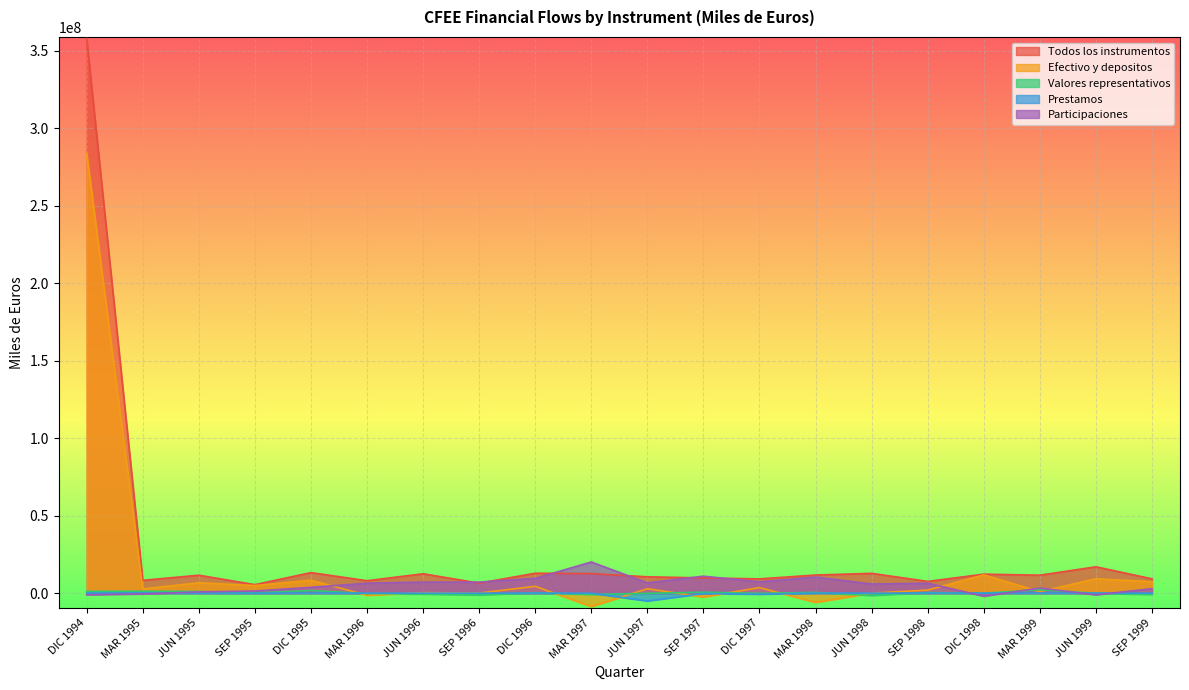

At how many categories does at least one series exceed 31081175?

1